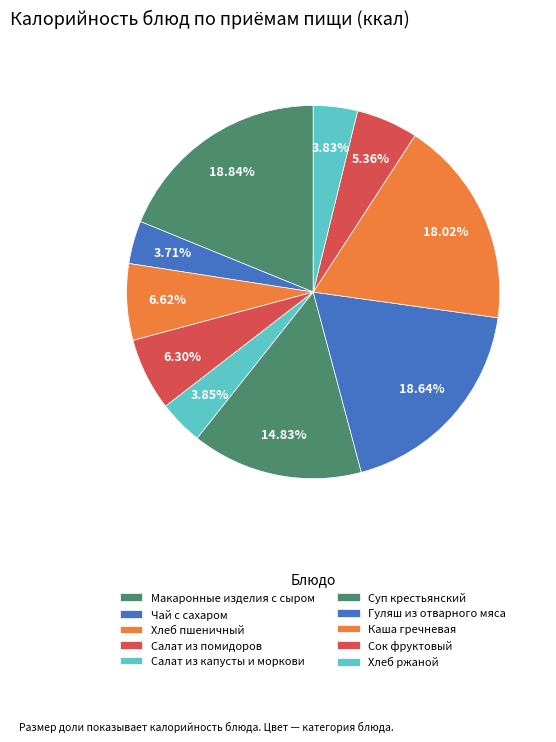

How many slices are in this pie chart?

10